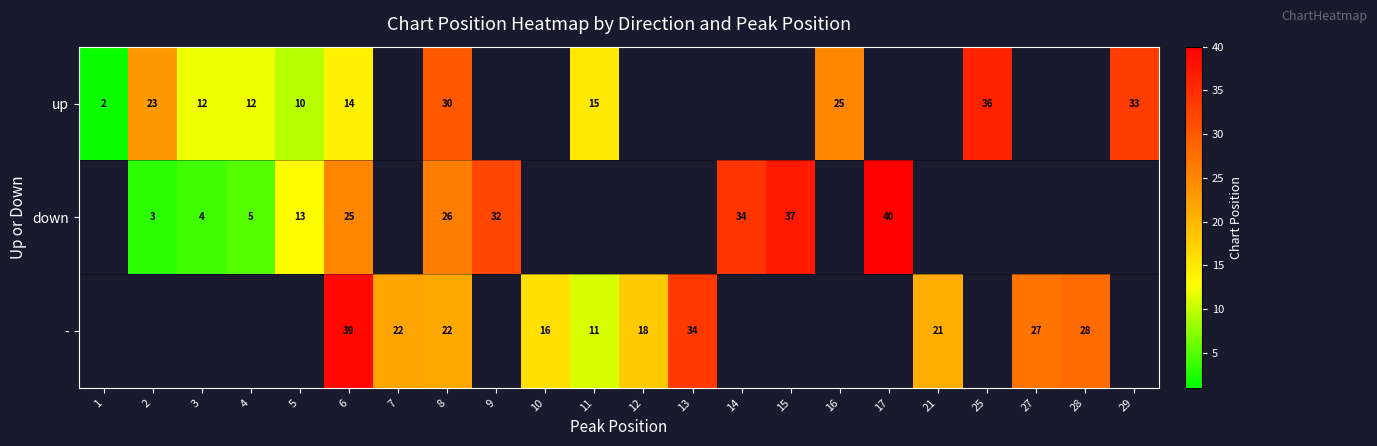

Is it true that - equals 12.7 at 28?

False